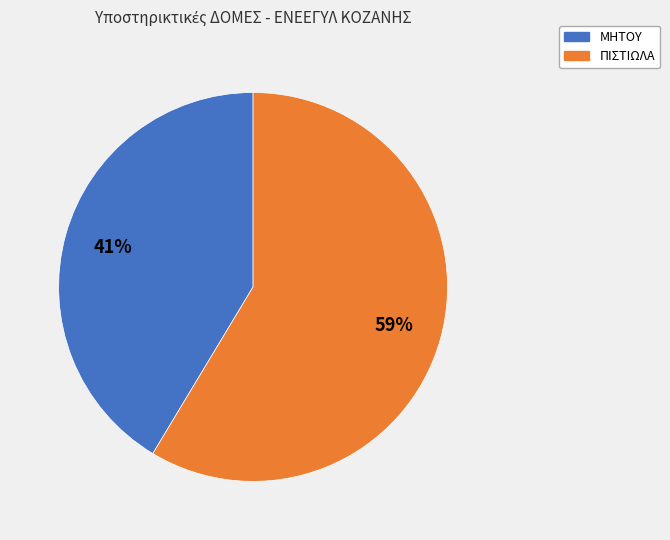

Is it true that ΜΗΤΟΥ is 41% of the pie?

True